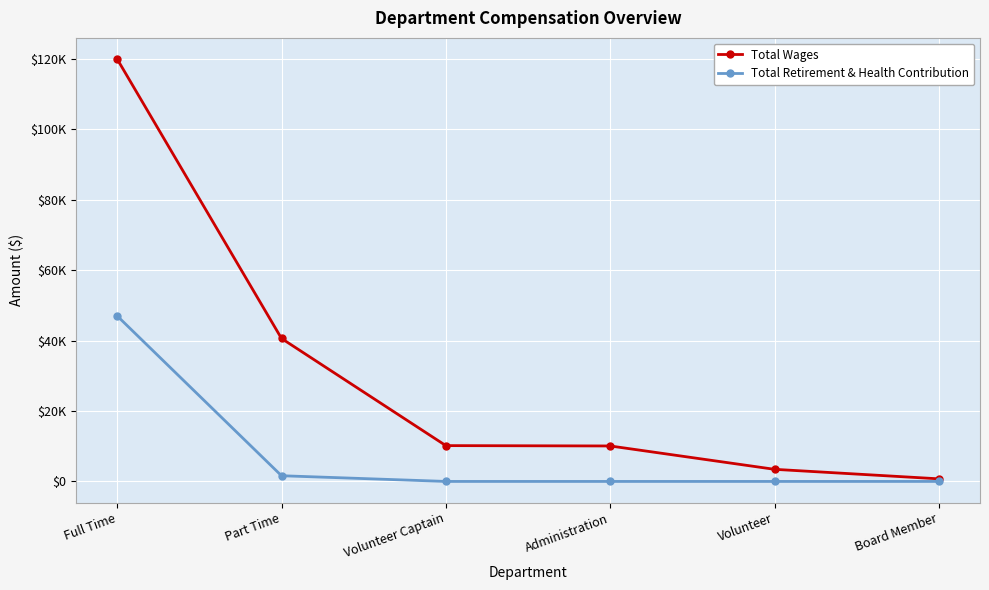

Reading right to left, list all the values displayed in this chart.

Total Wages: Board Member=737	Volunteer=3437	Administration=10069	Volunteer Captain=10167	Part Time=40591	Full Time=119928
Total Retirement & Health Contribution: Board Member=0	Volunteer=0	Administration=0	Volunteer Captain=0	Part Time=1619	Full Time=47003